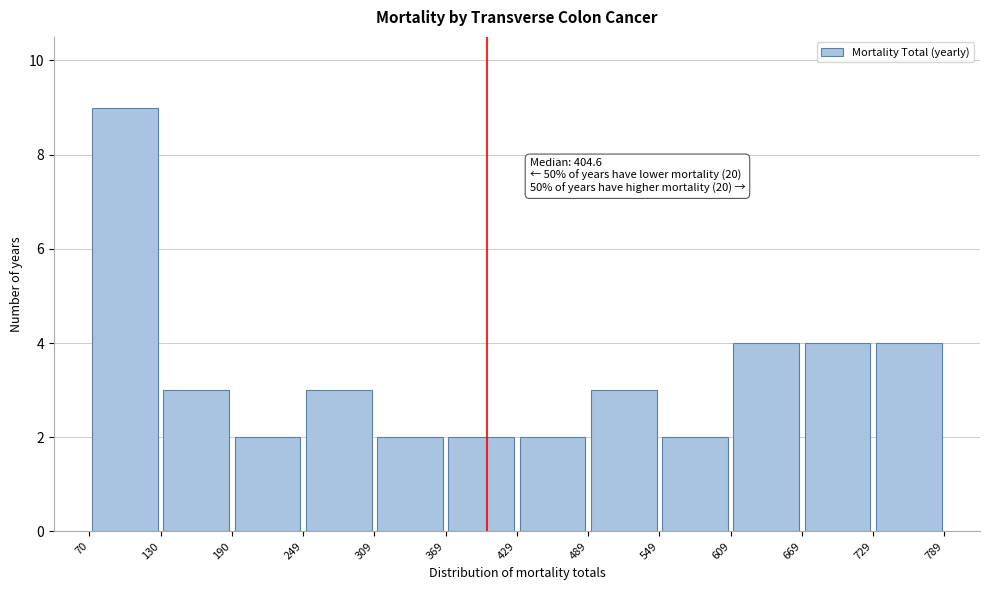

Which range on the x-axis has the tallest bar?

70 to 130